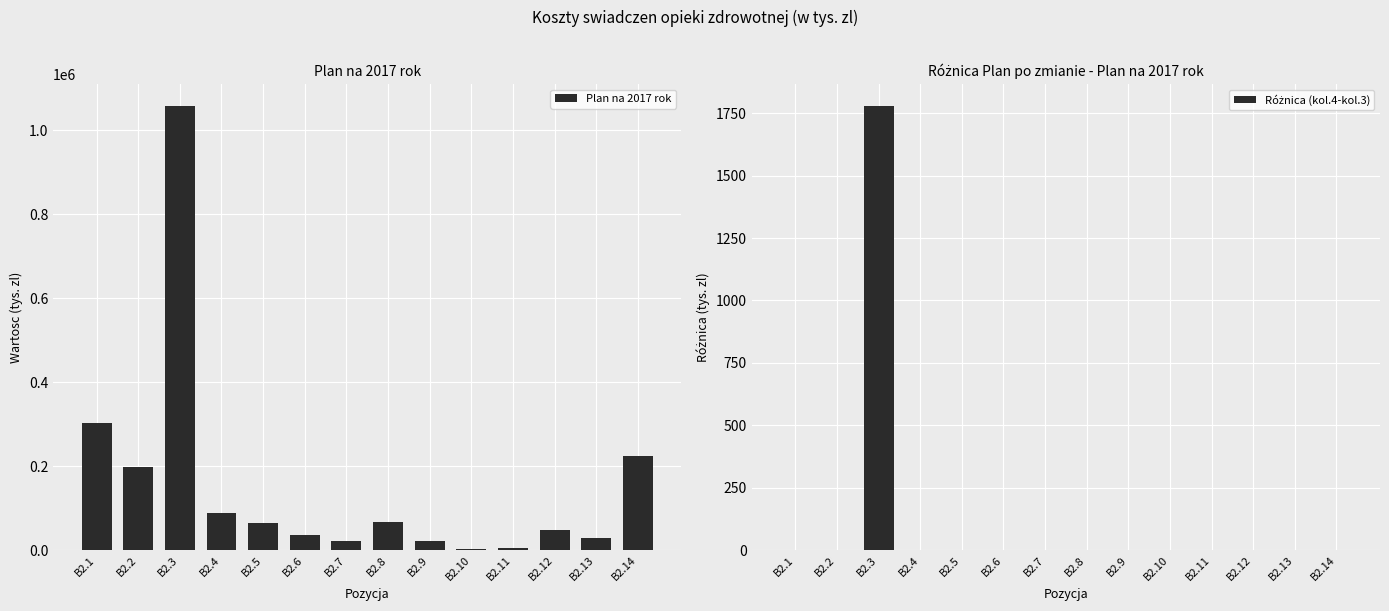

Which category has the highest value across all series?

B2.3